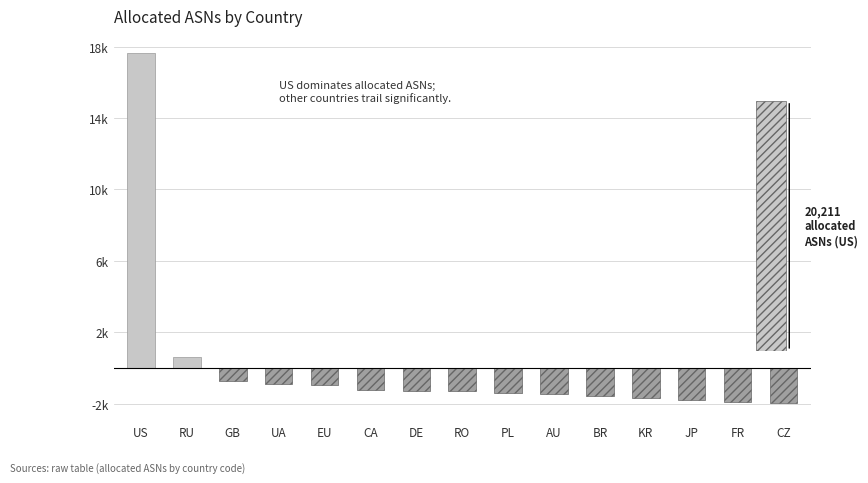

The chart shows a value of -906.6 at UA. True or false?

True